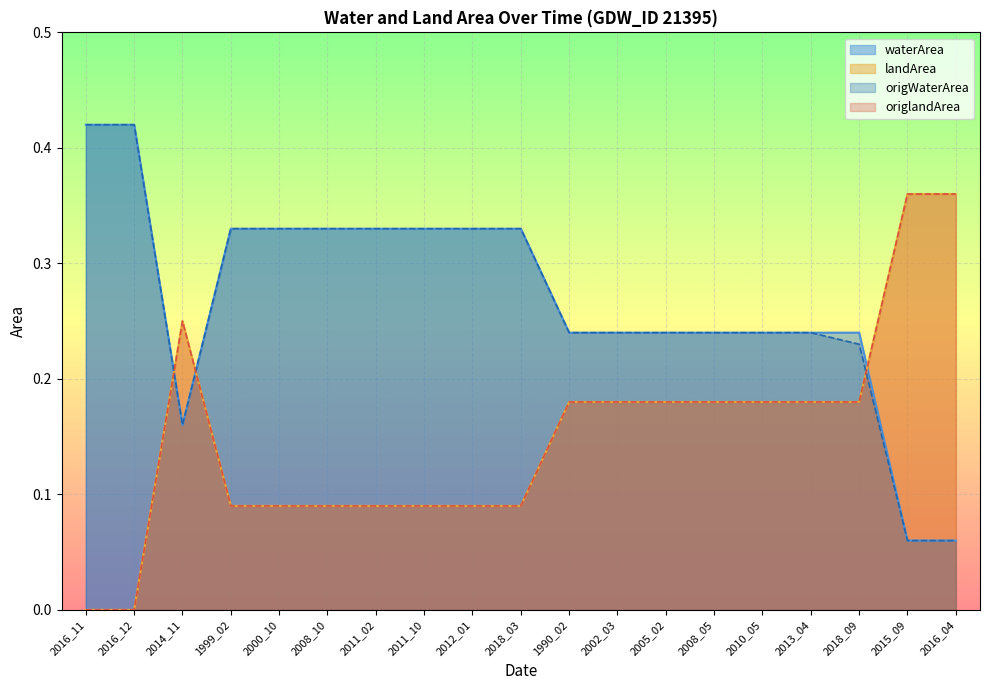

The value of waterArea at 2010_05 is 0.4. True or false?

False